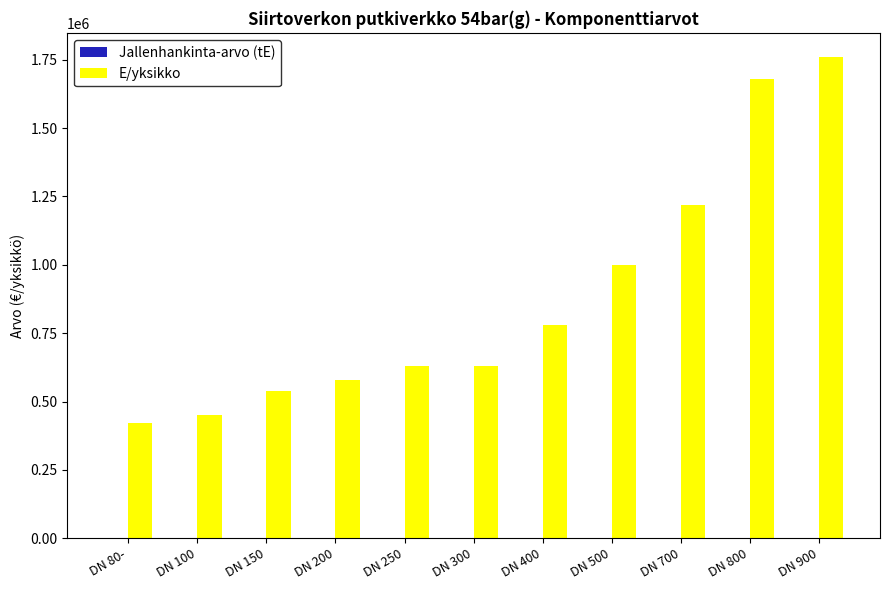

Does the chart contain any negative values?

No